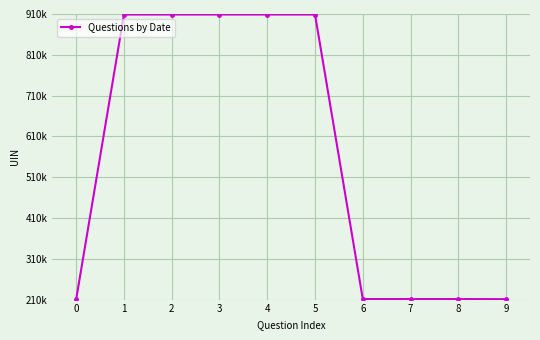

Where is the first local minimum?

7